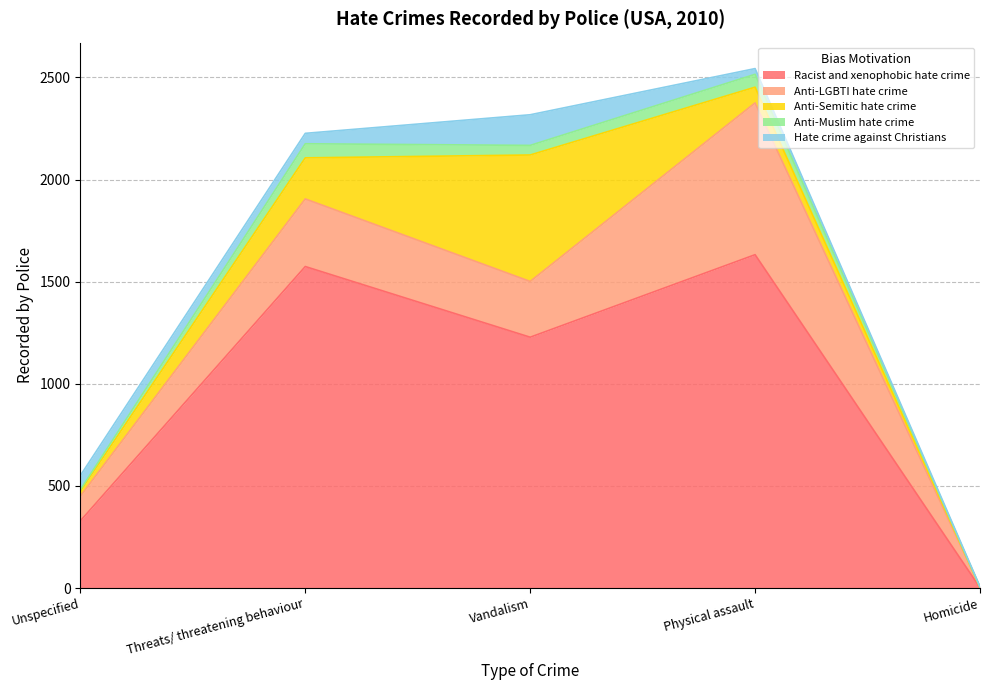

True or false: Racist and xenophobic hate crime and Hate crime against Christians cross at least once.

True